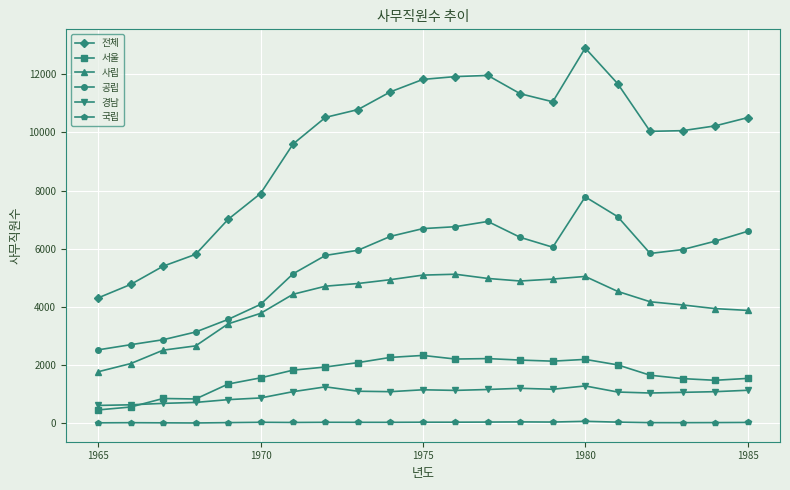

What is the minimum value for 경남?

613